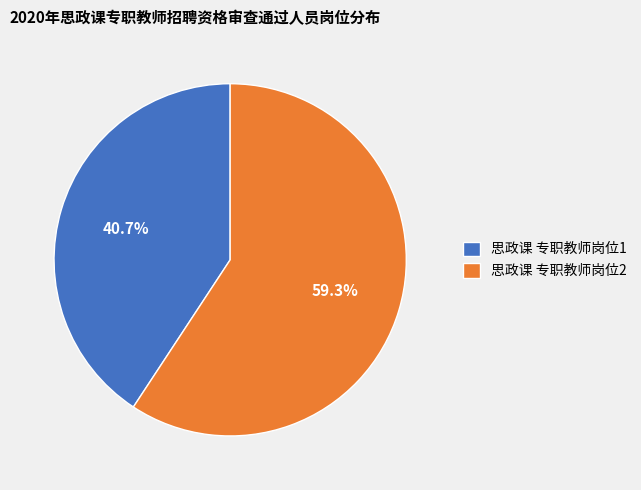

To the nearest percent, what portion does 思政课 专职教师岗位1 represent?

41%